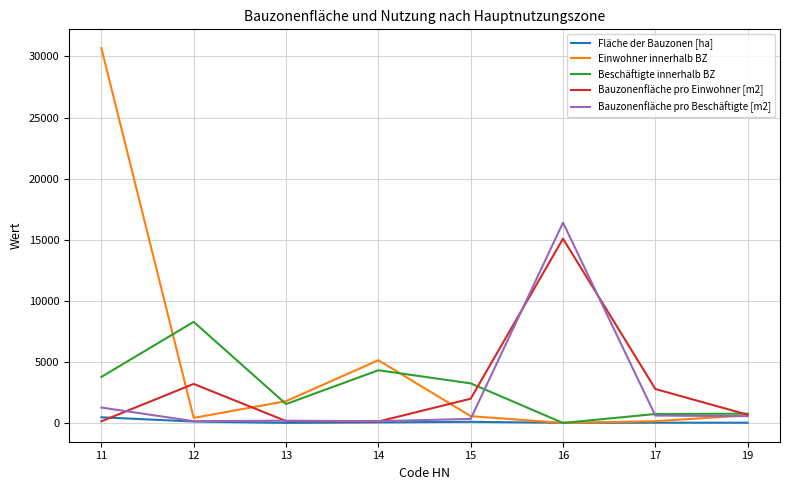

Is the value of Beschäftigte innerhalb BZ at 16 greater than the value of Bauzonenfläche pro Einwohner [m2] at 19?

No